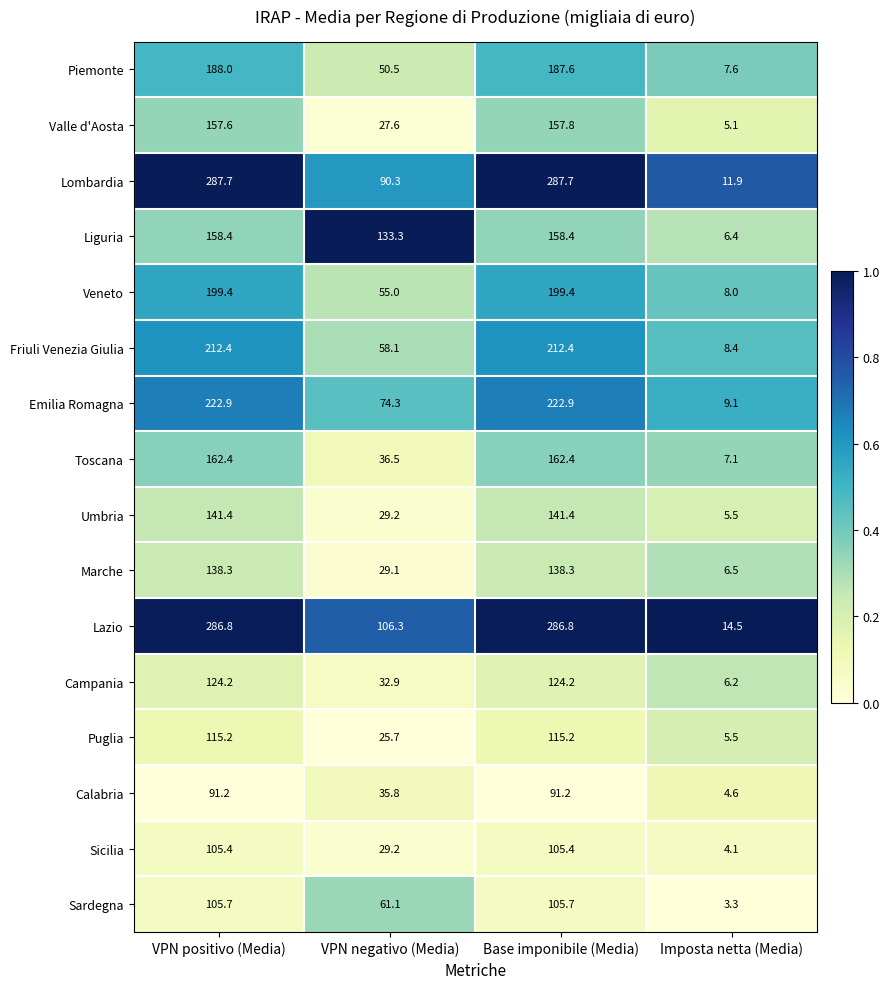

What is the maximum value shown in the chart?

287.7